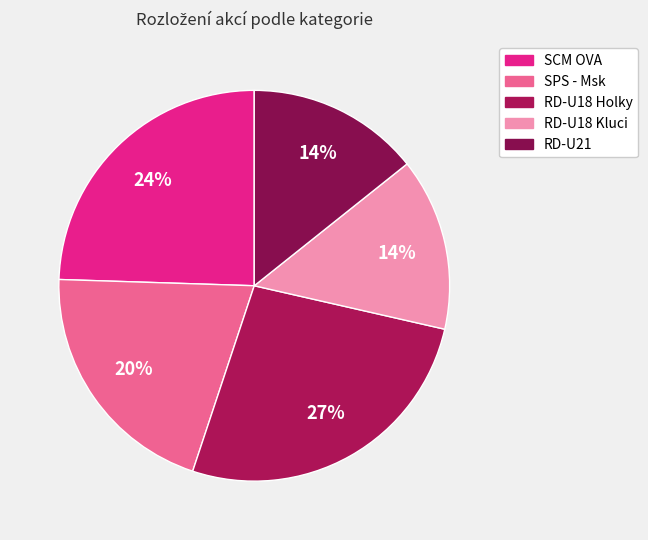

How many slices are in this pie chart?

5